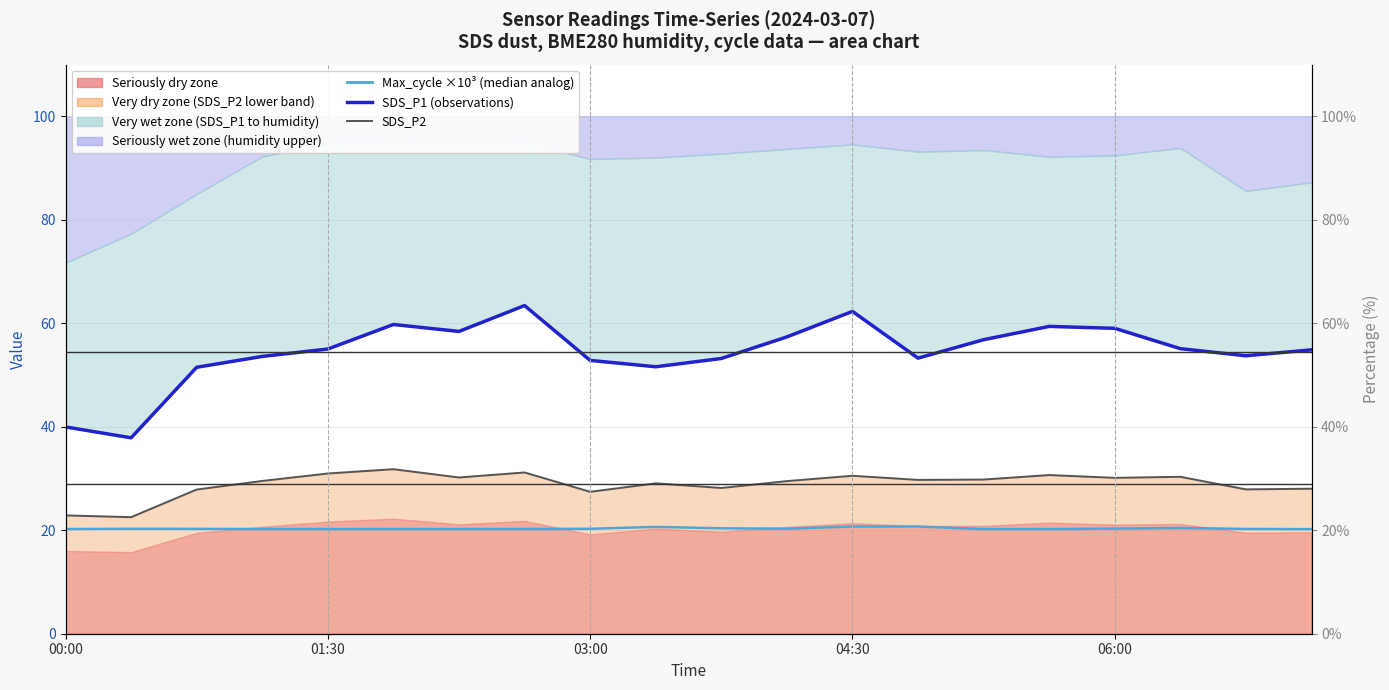

How many lines are shown in the chart?

3